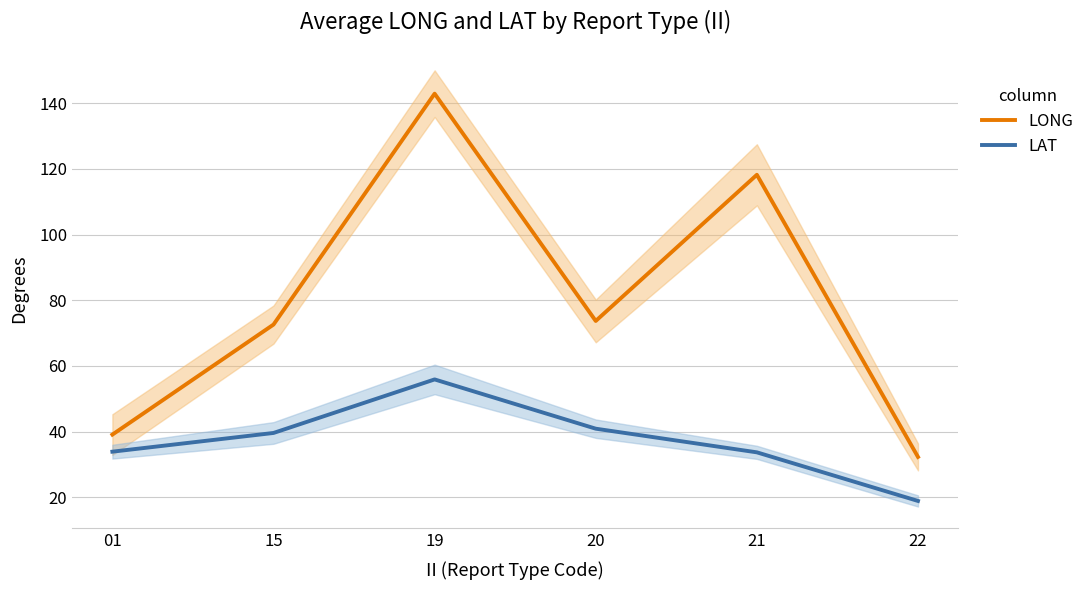

Reading left to right, extract all data points from this chart.

LONG: 39.1	72.6	142.9	73.7	118.2	32.3
LAT: 33.9	39.6	55.9	40.9	33.7	18.9